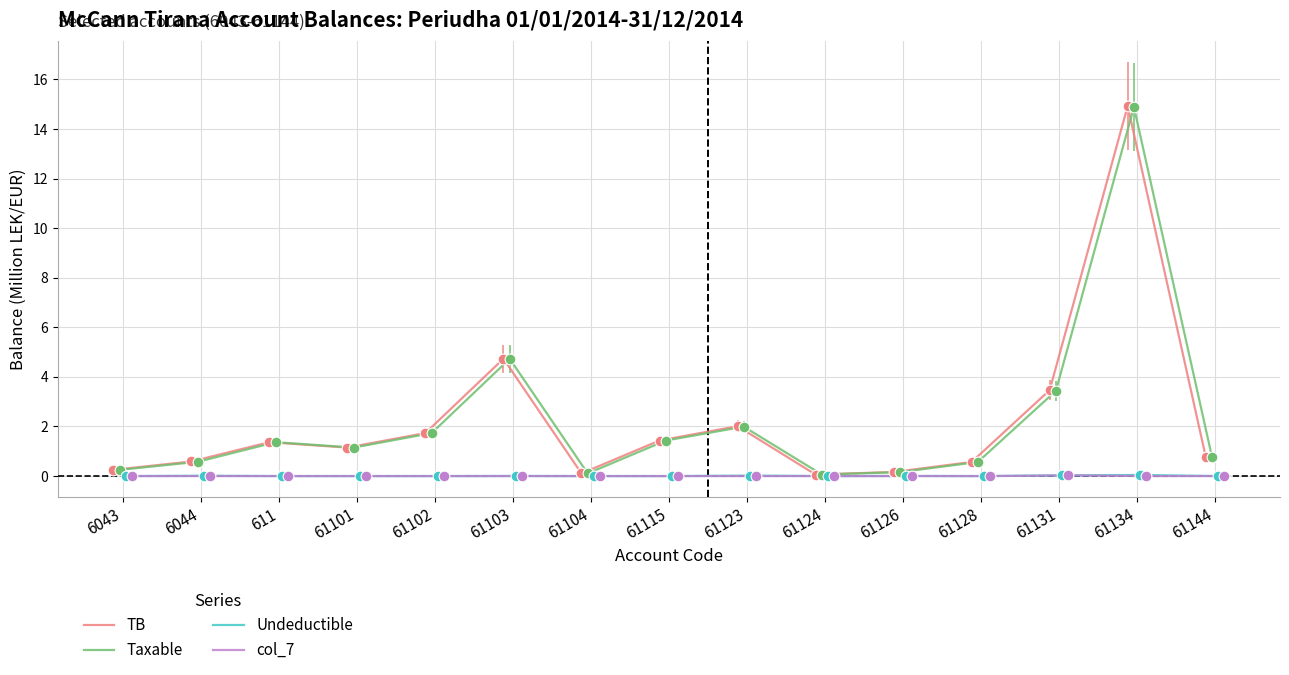

Which series has the widest spread of Y values?

TB